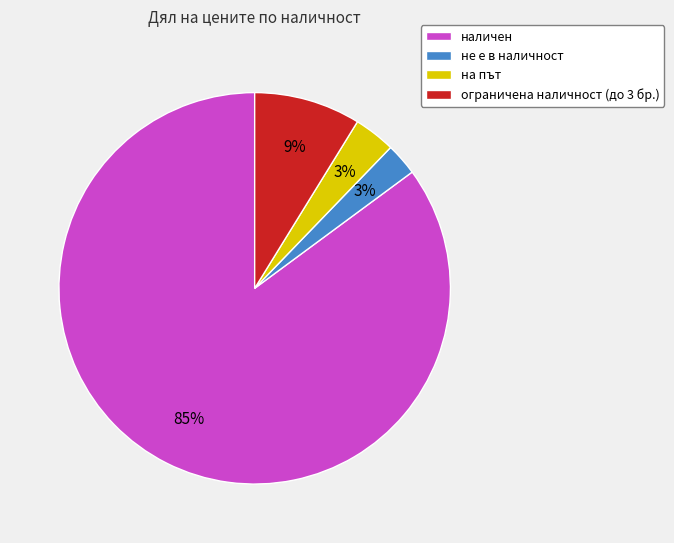

The ограничена наличност (до 3 бр.) slice represents 1% of the pie. True or false?

False